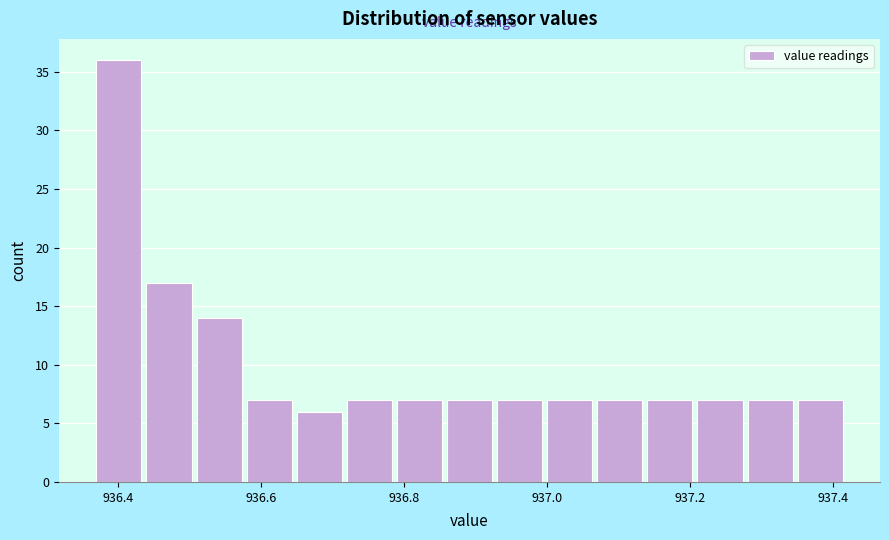

Around what value on the x-axis is the tallest bar? Give the approximate position of its centre, as read against the axis.

936.40